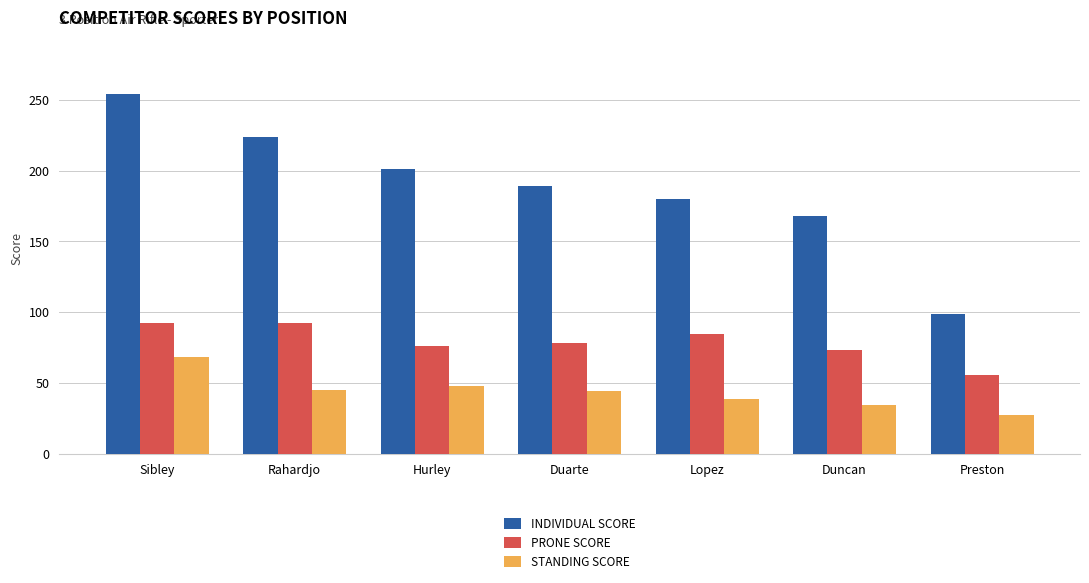

Which series changed the most between Hurley and Preston?

INDIVIDUAL SCORE